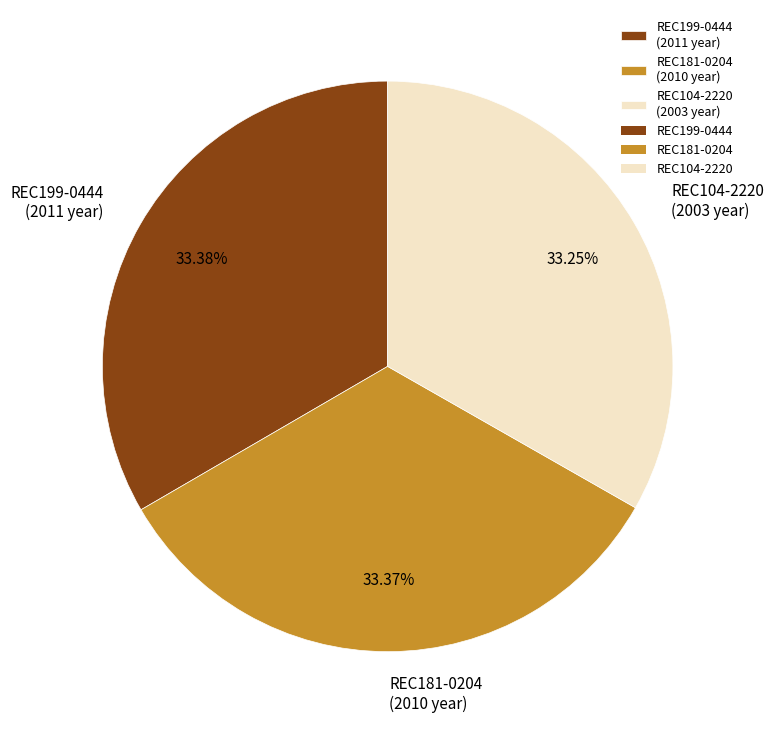

Is there any slice that represents more than half of the pie?

No